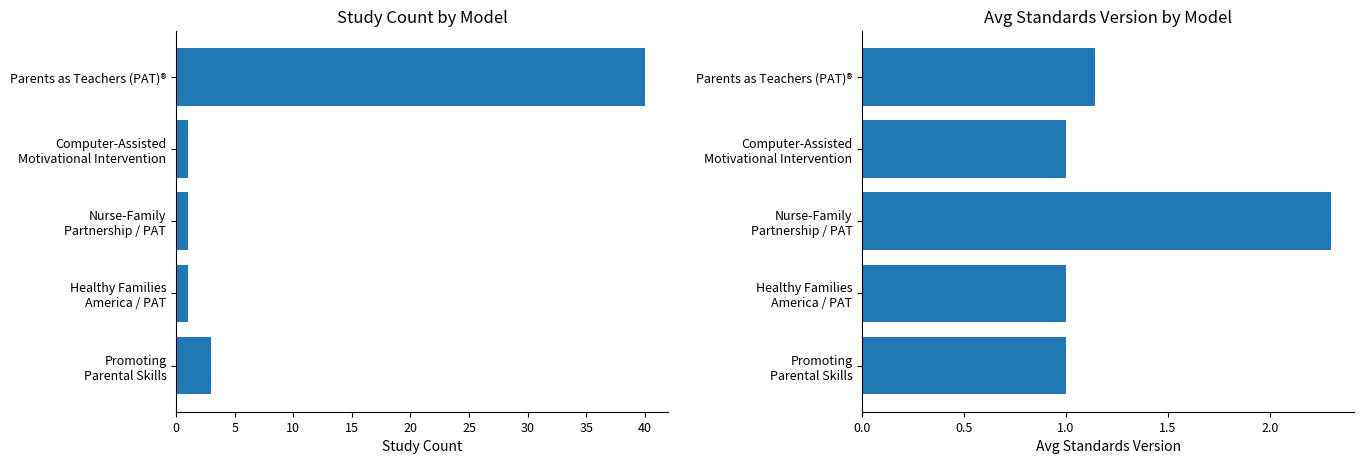

What is the value of the Avg Standards Version bar at the 4th from the left?

1.0